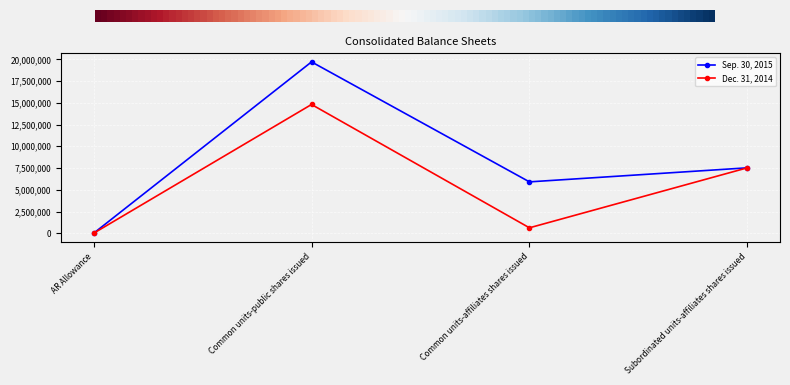

At which label is Dec. 31, 2014 closest to 7406729?

Subordinated units-affiliates shares issued